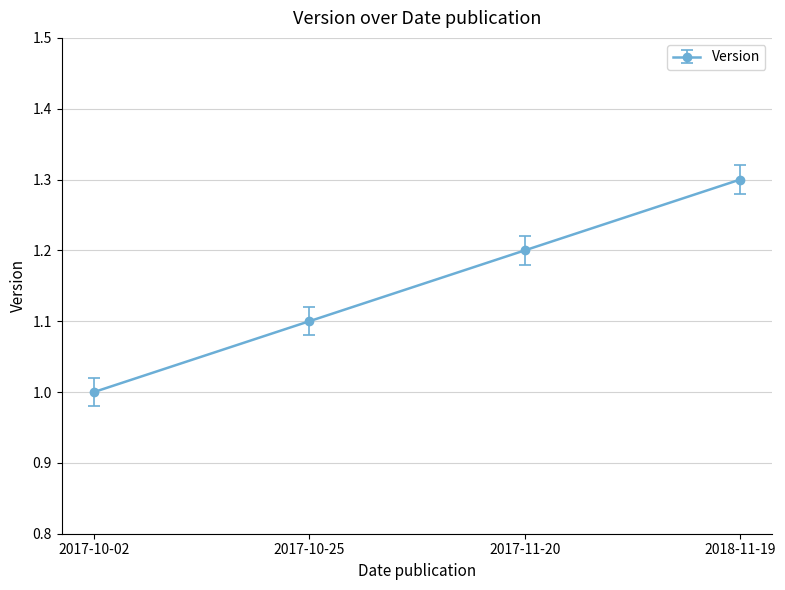

What position from the right is 2017-10-02?

4